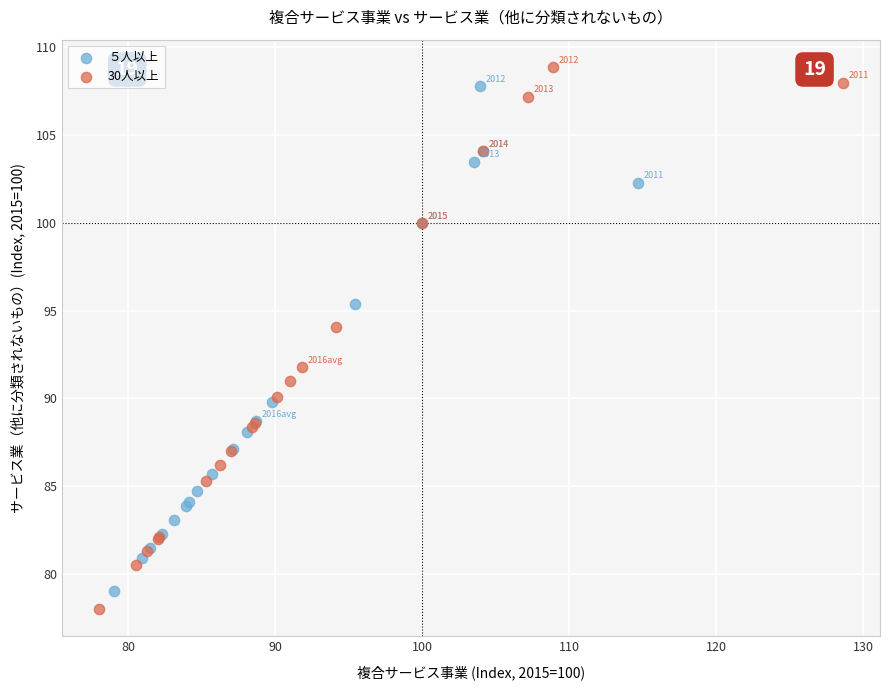

Which series has the widest spread of Y values?

30人以上